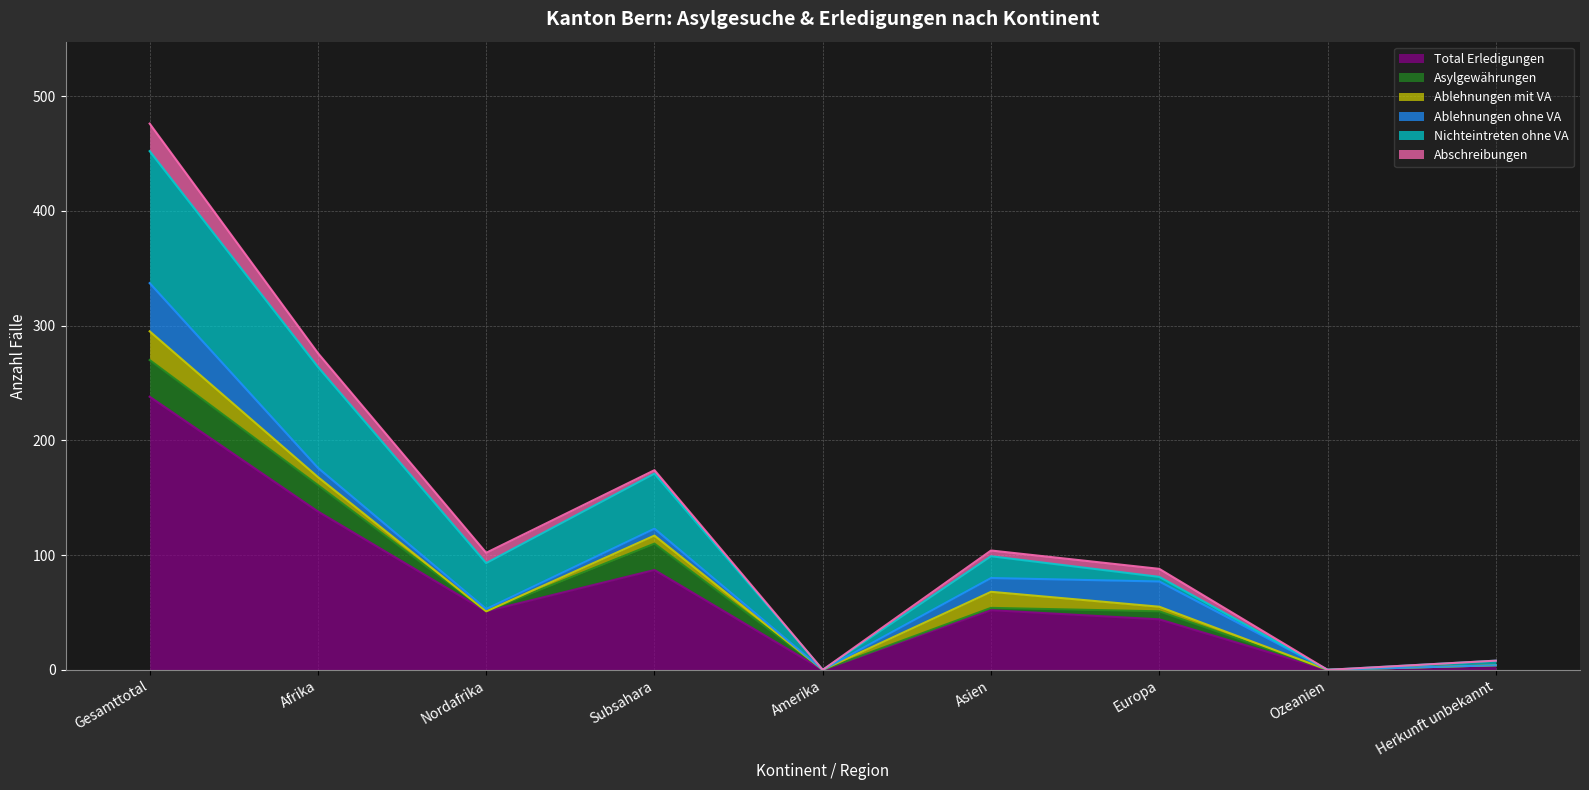

Reading left to right, transcribe all the data shown in this chart.

Total Erledigungen: 238	138	51	87	0	52	44	0	4
Asylgewährungen: 32	23	0	23	0	2	7	0	0
Ablehnungen mit VA: 25	7	0	7	0	14	4	0	0
Ablehnungen ohne VA: 42	8	2	6	0	12	22	0	0
Nichteintreten ohne VA: 115	88	40	48	0	19	4	0	4
Abschreibungen: 24	12	9	3	0	5	7	0	0